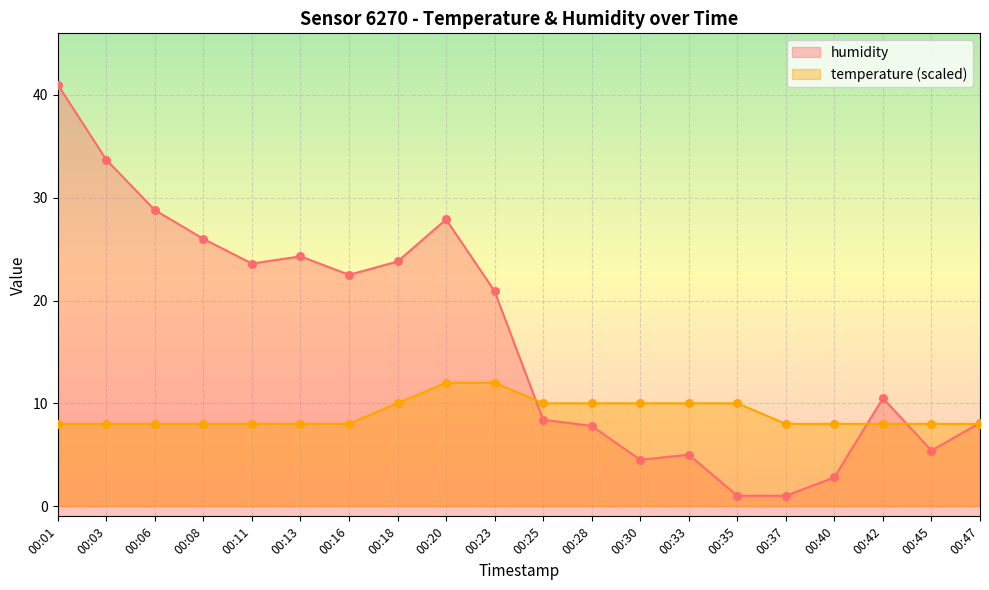

Which series has the largest Y range (max minus min)?

humidity